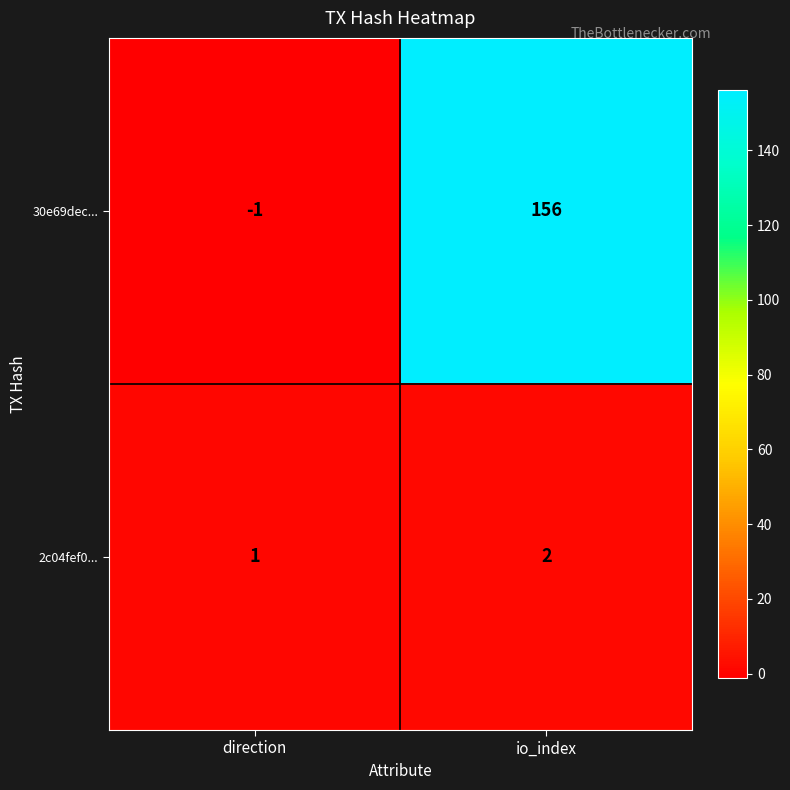

Reading right to left, transcribe all the data shown in this chart.

30e69dec...: io_index=156	direction=-1
2c04fef0...: io_index=2	direction=1